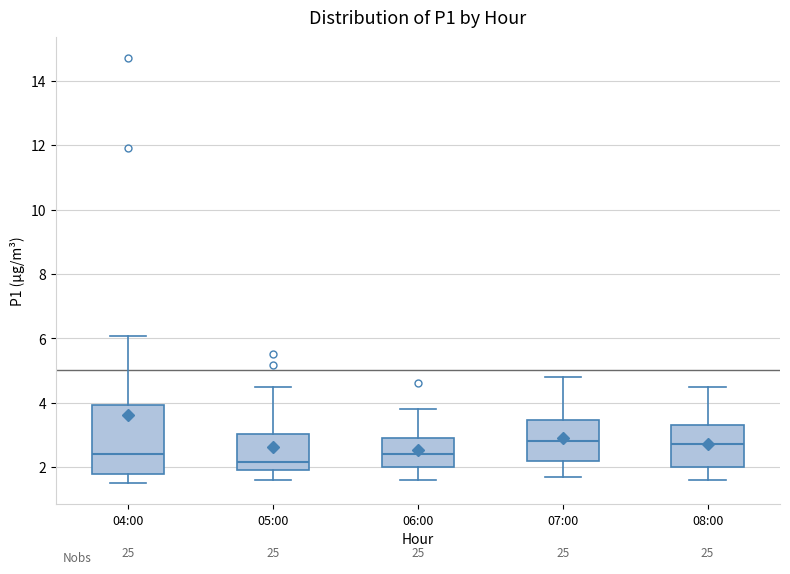

Which box is the tallest, from its lower edge to its upper edge?

04:00